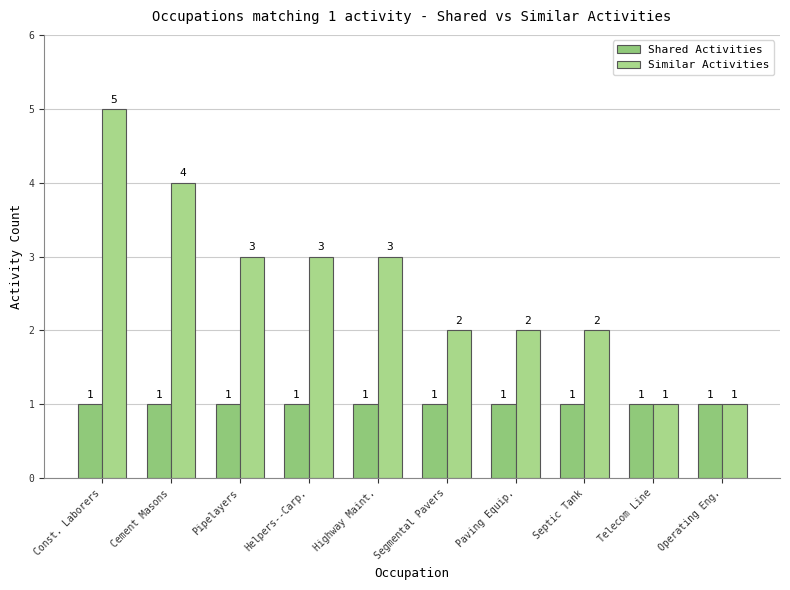

What is the difference between the Similar Activities values at Helpers--Carp. and Segmental Pavers?

1